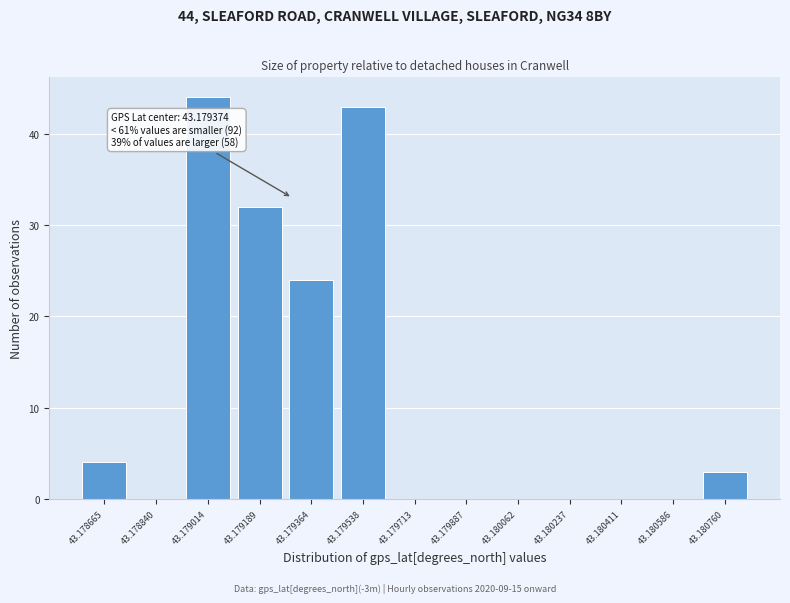

Reading left to right, extract all data points from this chart.

43.178665=4	43.178840=0	43.179014=44	43.179189=32	43.179364=24	43.179538=43	43.179713=0	43.179887=0	43.180062=0	43.180237=0	43.180411=0	43.180586=0	43.180760=3